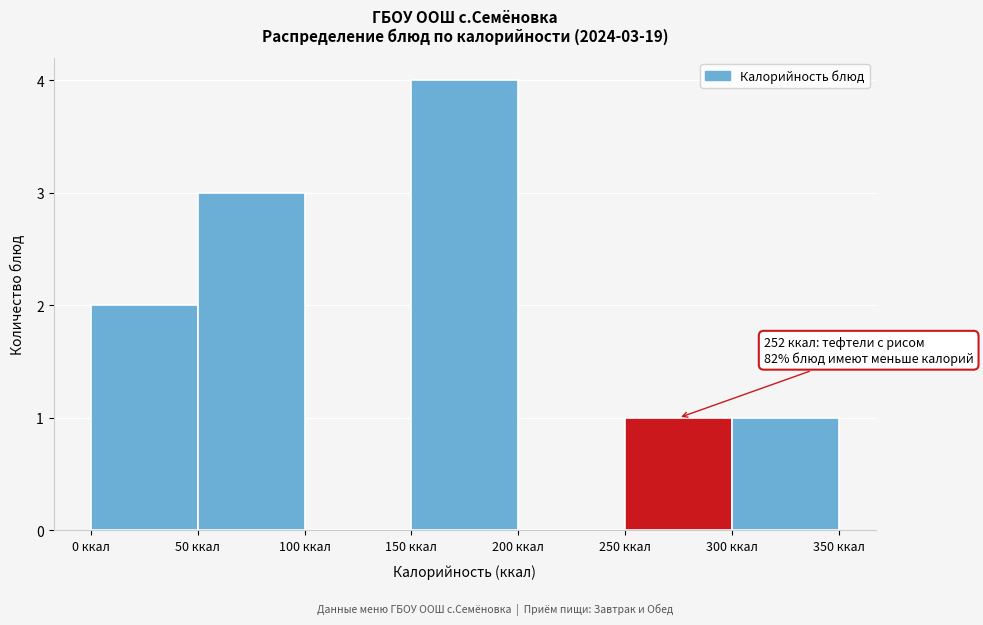

Over which range of the x-axis is the bar tallest?

150 to 200